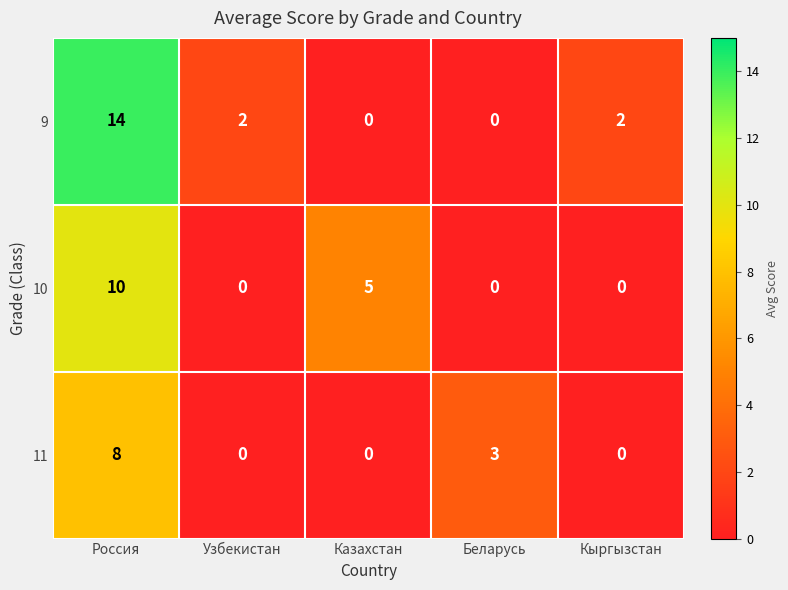

At which category does the chart reach its peak across all series?

Россия